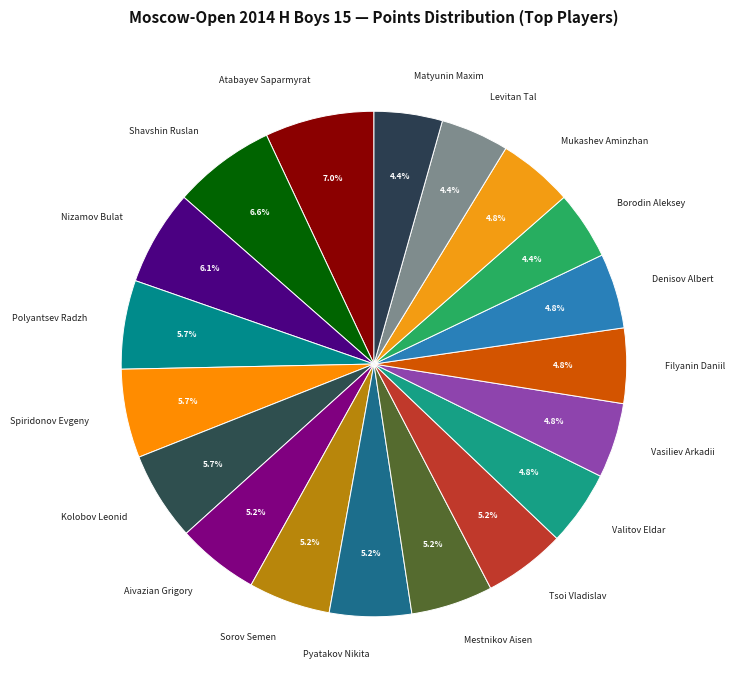

How many slices are in this pie chart?

19